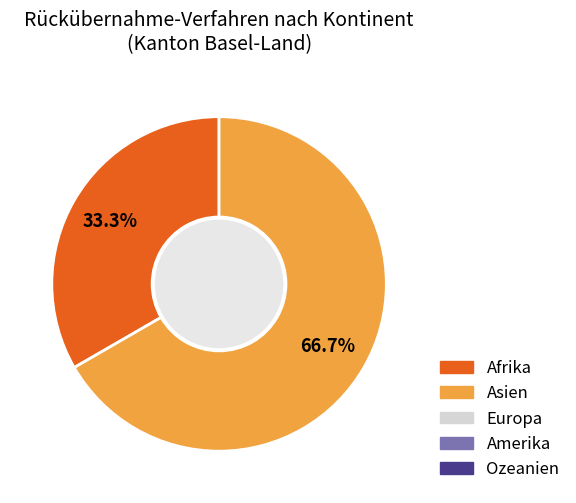

Rank the categories by value from highest to lowest.

Asien, Afrika, Europa, Amerika, Ozeanien